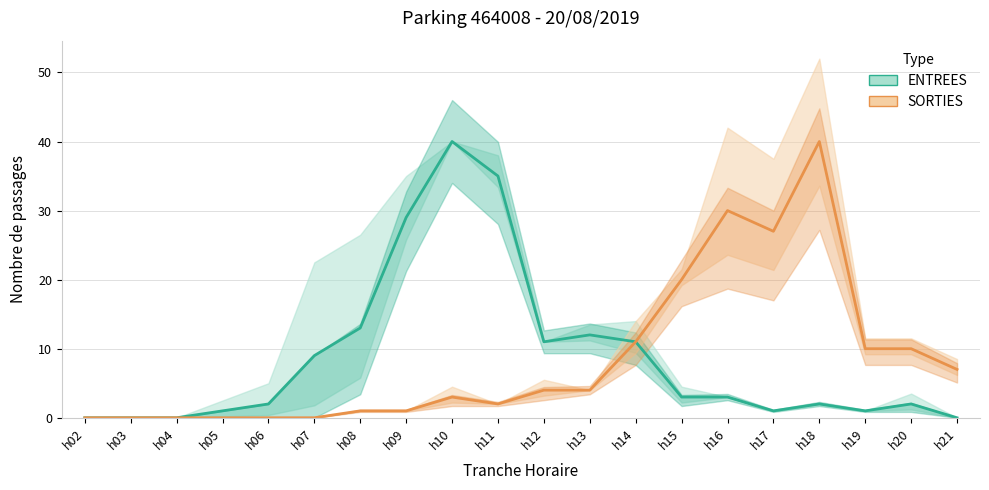

Which label corresponds to the smallest value in the chart?

h02